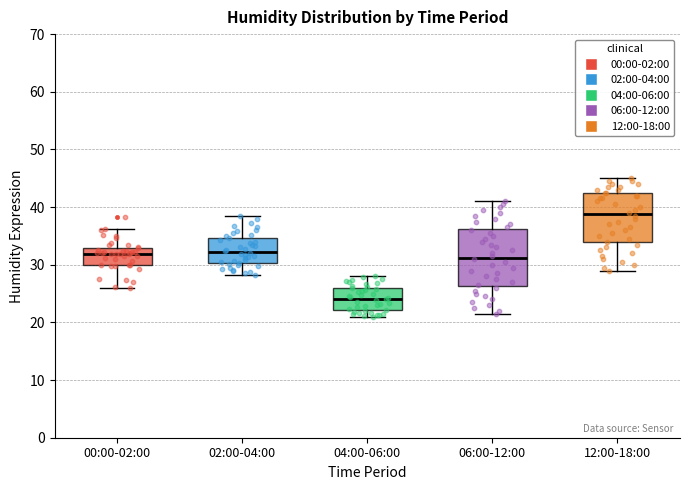

Reading left to right, read every box against the y-axis: the position of its median line, the range the box covers, and the ends of its whiskers. The values are not printed on the chart, so give them approximately, as read against the axis.

00:00-02:00: median 32, box 30 to 33, whiskers 26 to 36
02:00-04:00: median 32, box 30 to 35, whiskers 28 to 39
04:00-06:00: median 24, box 22 to 26, whiskers 21 to 28
06:00-12:00: median 31, box 26 to 36, whiskers 22 to 41
12:00-18:00: median 39, box 34 to 43, whiskers 29 to 45